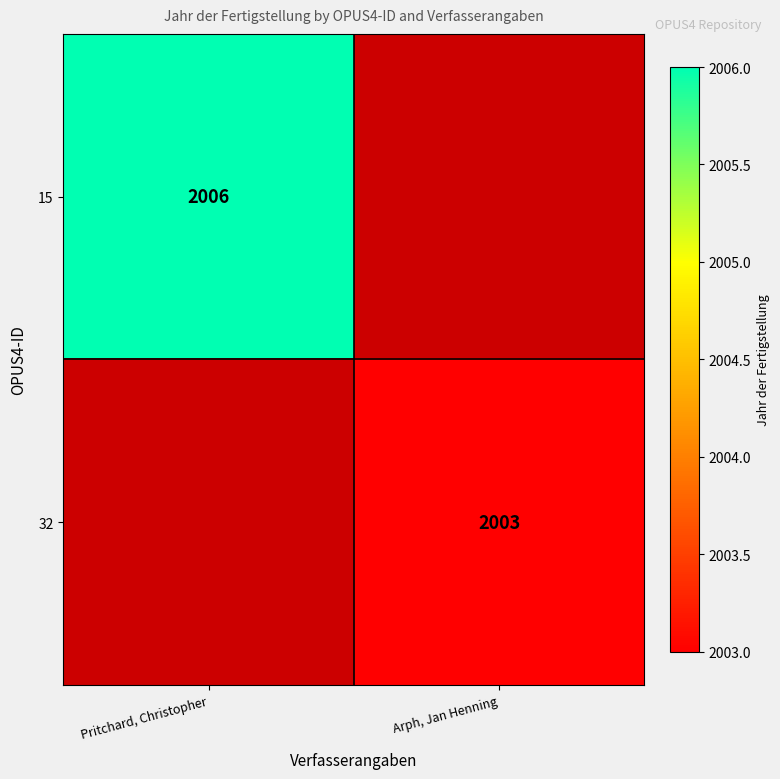

The 15 series shows 2663 at Pritchard, Christopher. True or false?

False